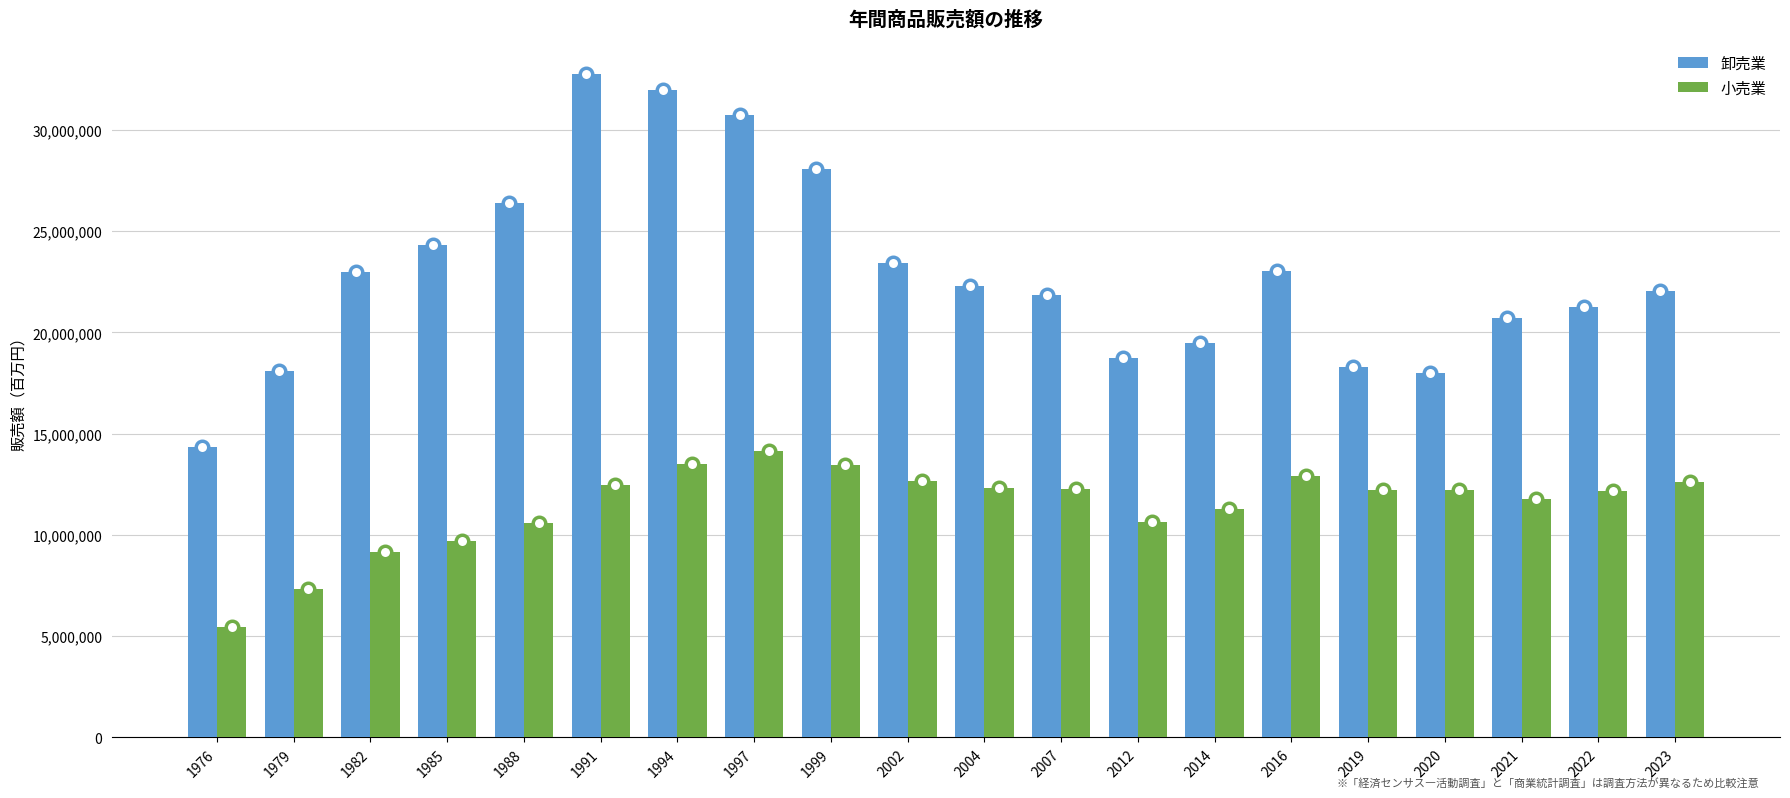

How many data points in 小売業 are less than 12218399?

10